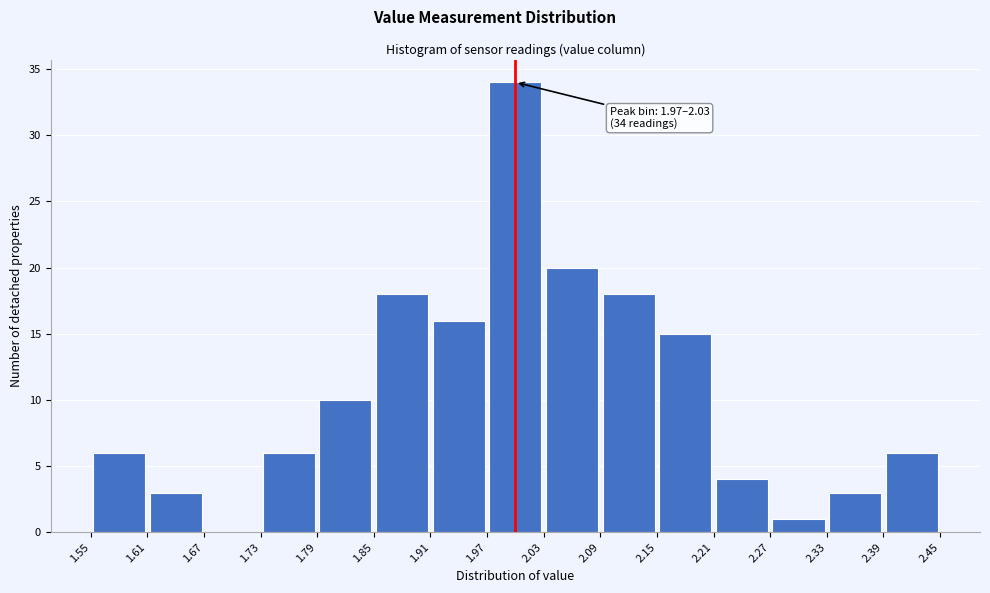

Which range on the x-axis has the tallest bar?

1.97 to 2.03